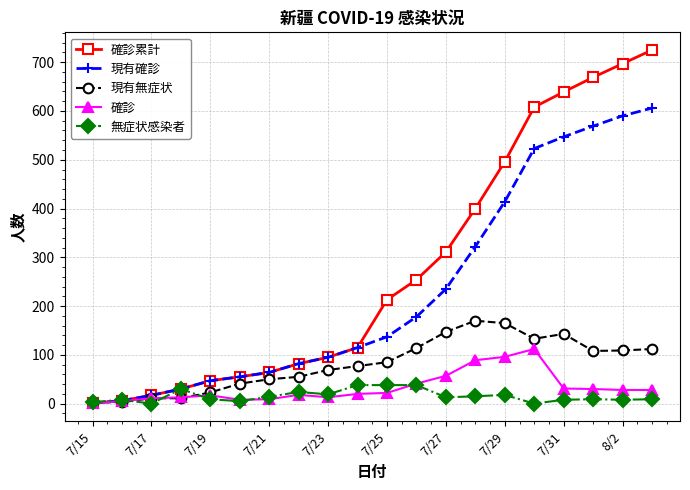

Does the chart have visible grid lines?

Yes